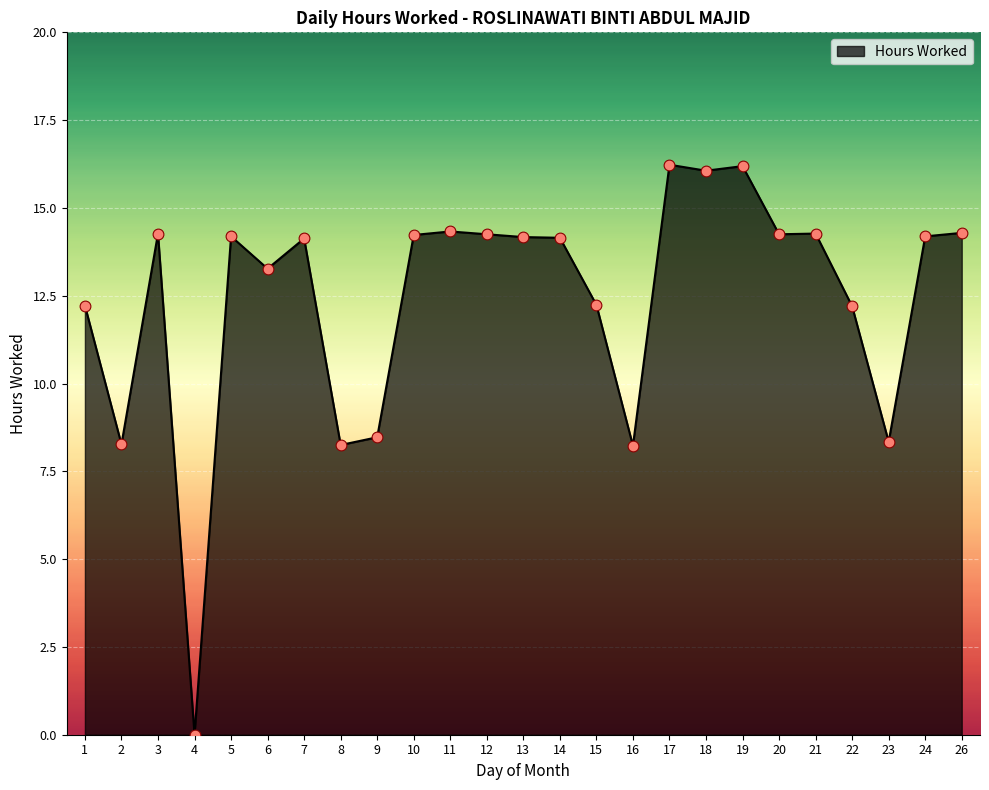

What is the change in value from 3 to 14?

-0.1